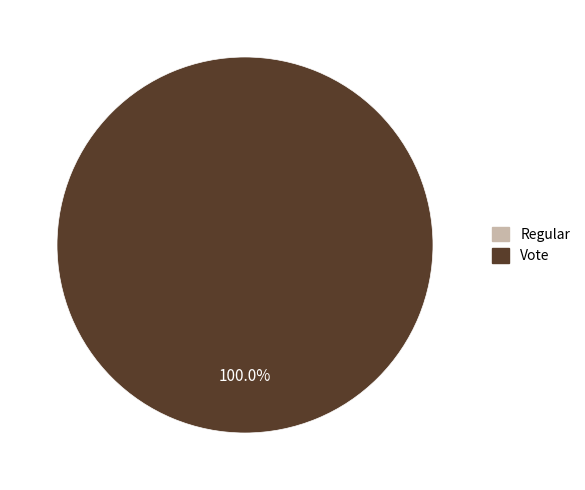

Is Regular the majority of the pie?

No